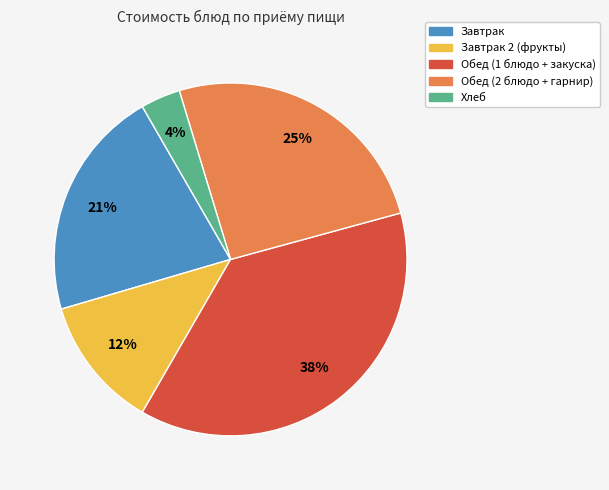

Does any single category account for the majority?

No